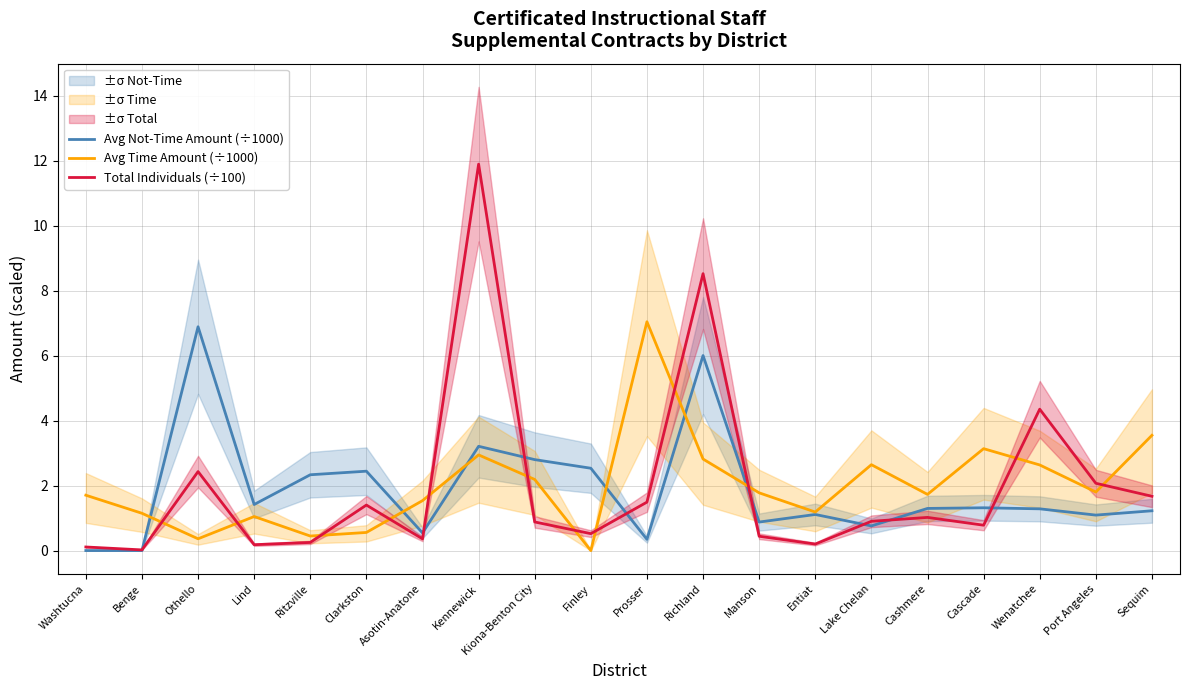

What is the label of the 10th point from the right?

Prosser